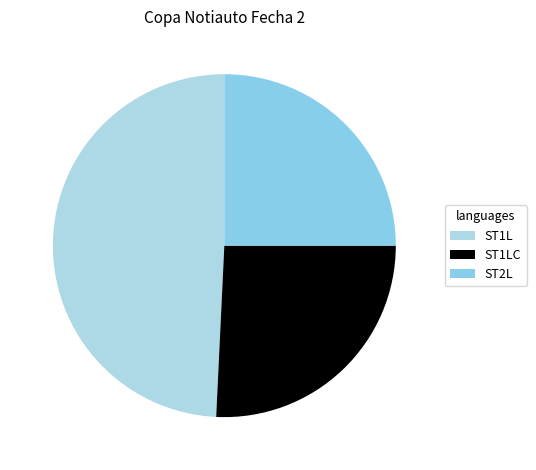

The ST2L slice represents 25% of the pie. True or false?

True